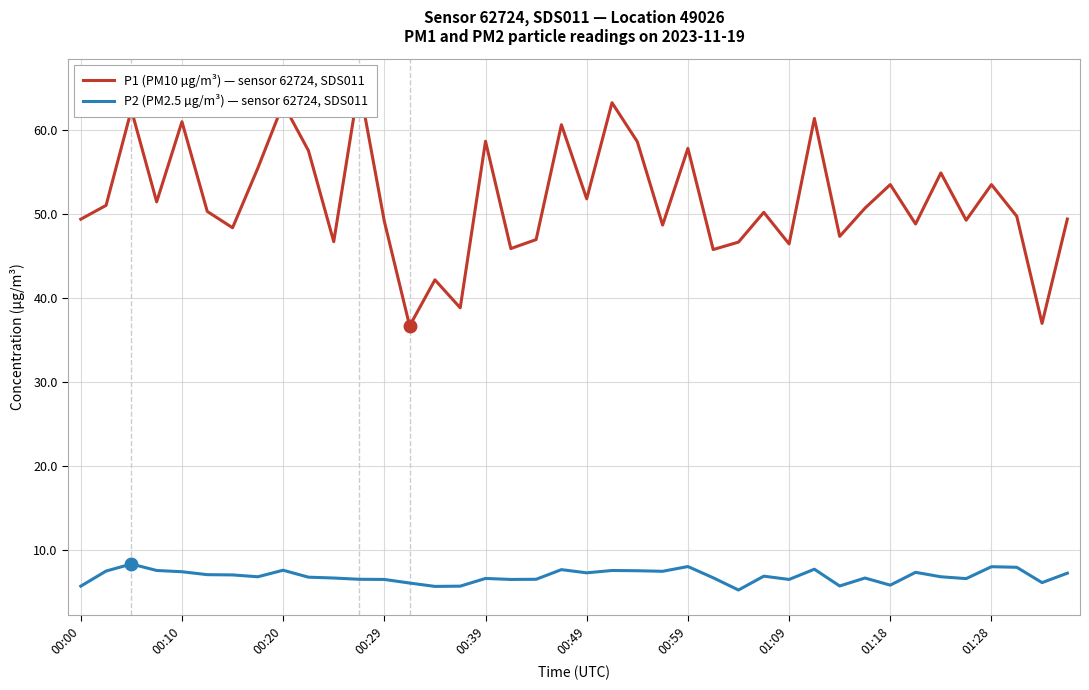

Is the value of P2 (PM2.5 µg/m³) — sensor 62724, SDS011 at 00:59 greater than the value of P1 (PM10 µg/m³) — sensor 62724, SDS011 at 17?

No